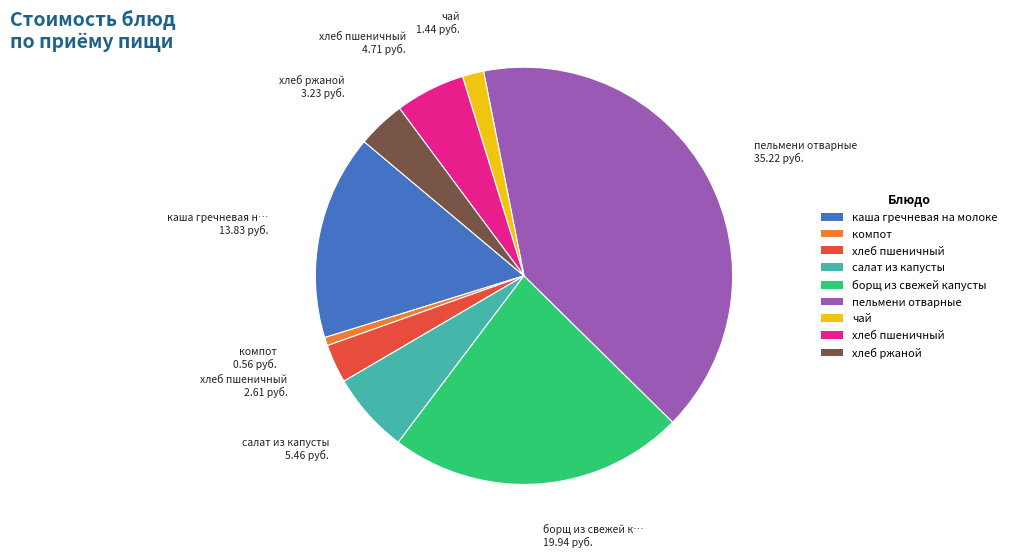

Is there a majority slice in this chart?

No